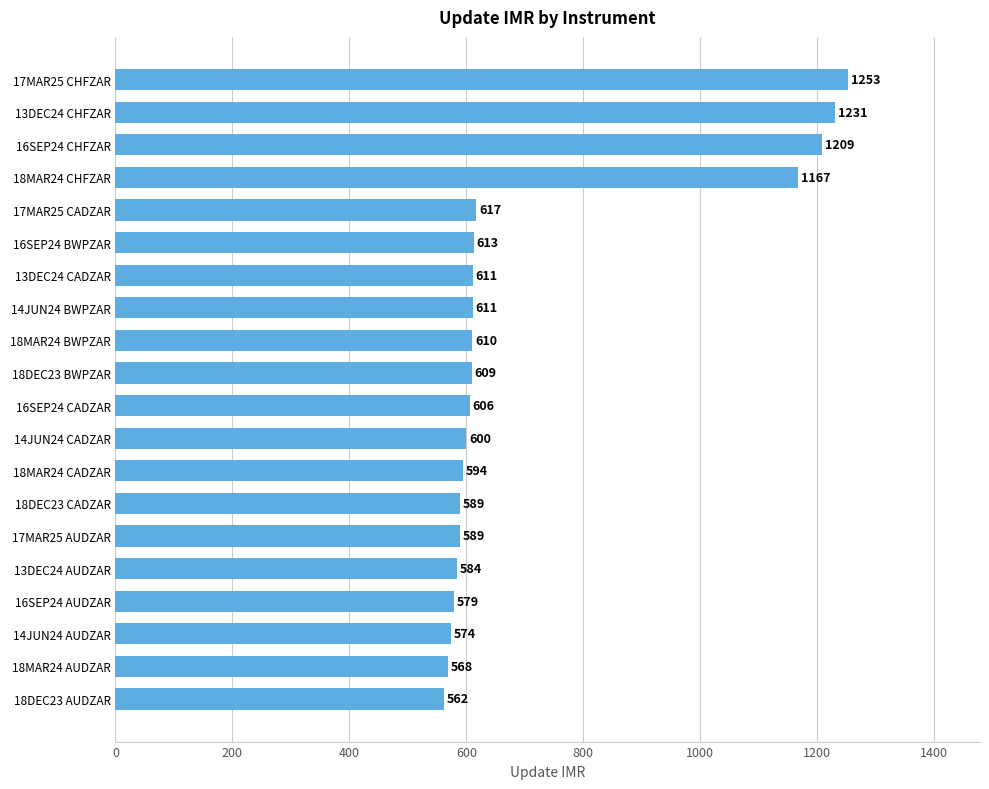

What is the change in value from 18MAR24 AUDZAR to 17MAR25 CHFZAR?

+685